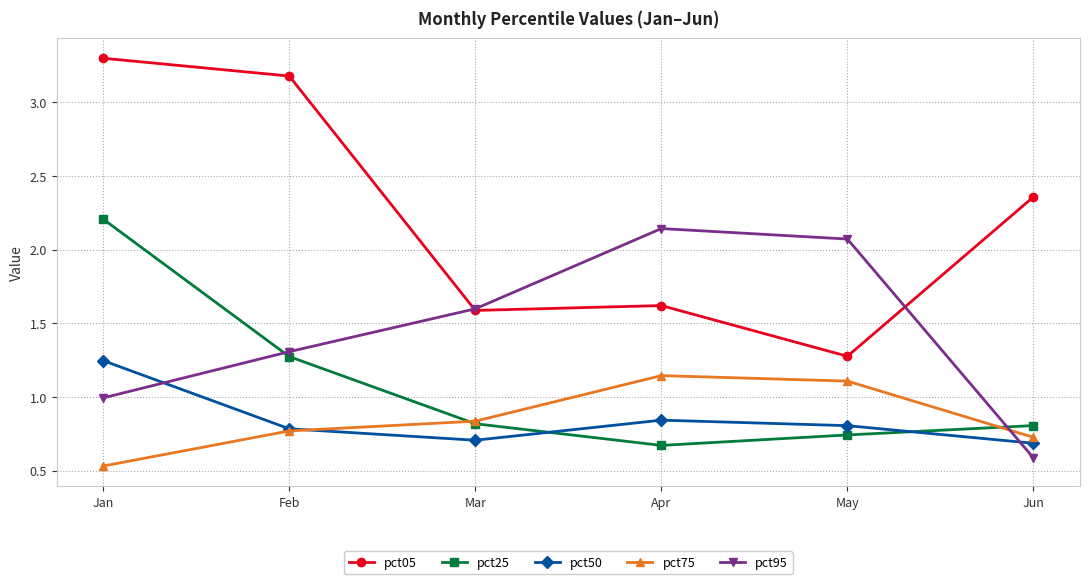

After their last crossing, which series has the higher values: pct75 or pct25?

pct25